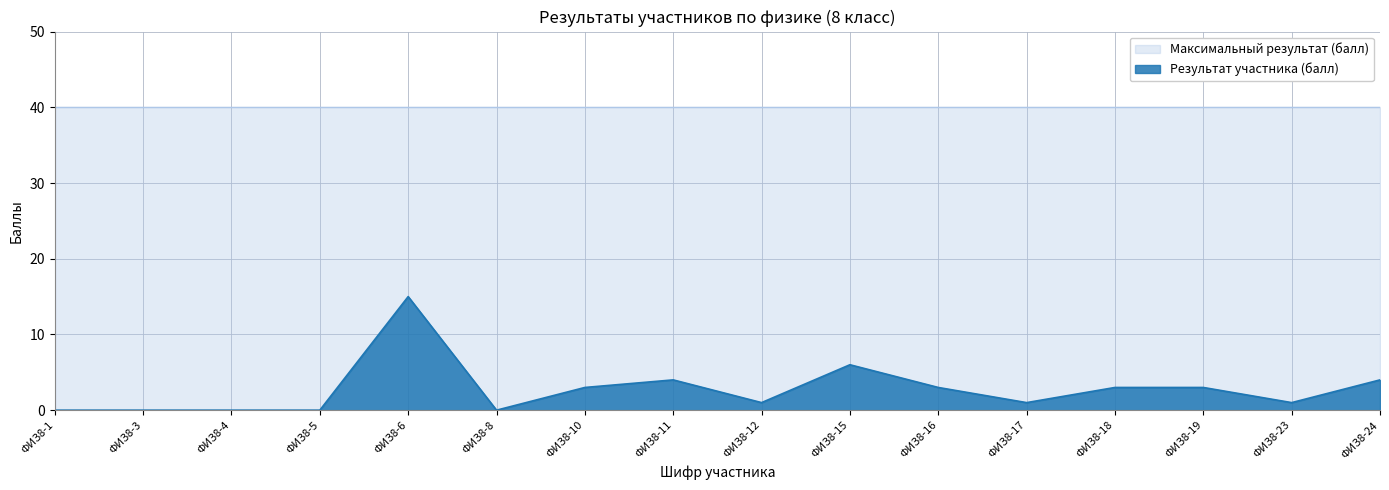

At which category does the chart reach its minimum across all series?

ФИЗ8-1